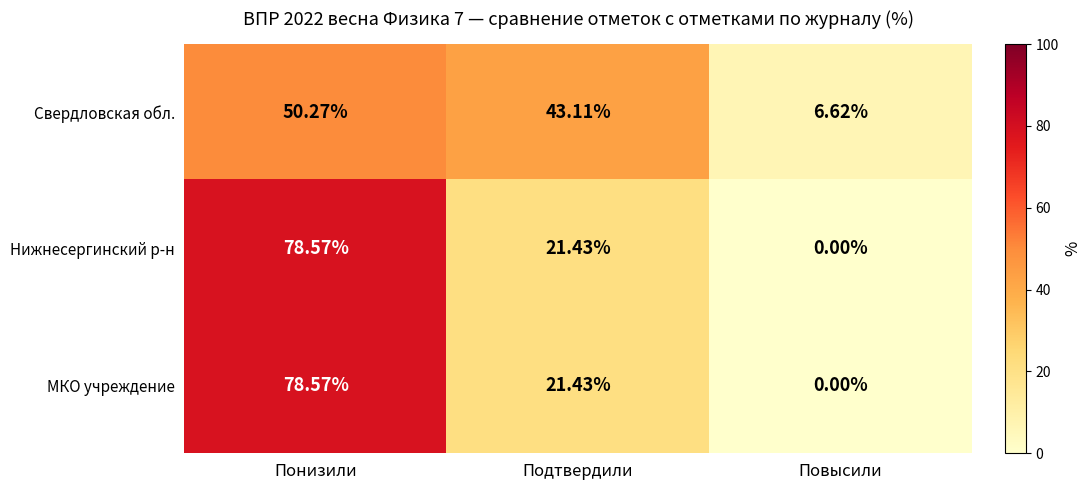

Is the value of Нижнесергинский р-н at Понизили greater than the value of Свердловская обл. at Подтвердили?

Yes